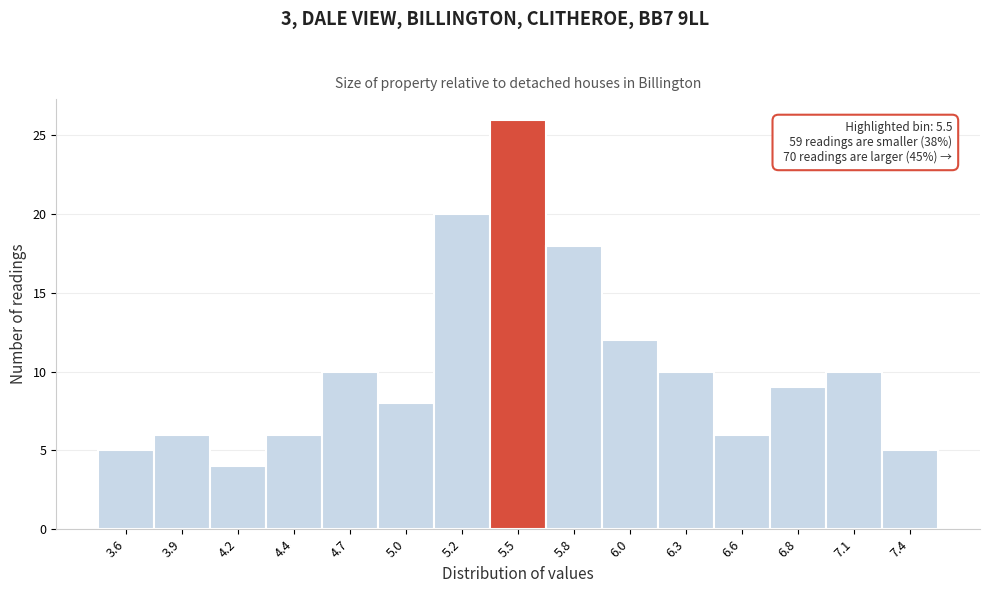

Which range on the x-axis has the tallest bar?

5.35 to 5.65